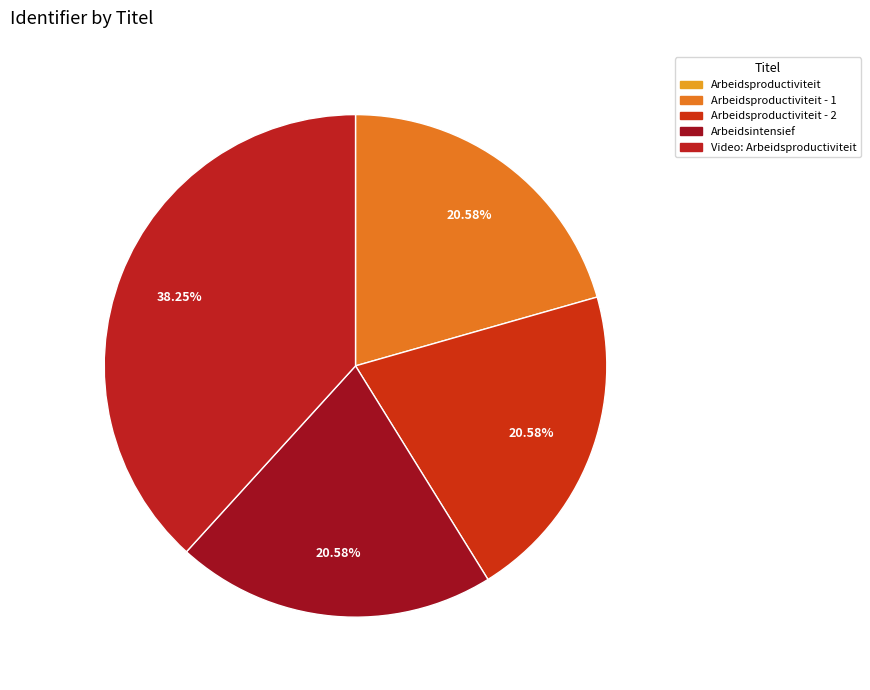

To the nearest percent, what is the difference between the largest and smallest slice percentages?

38%